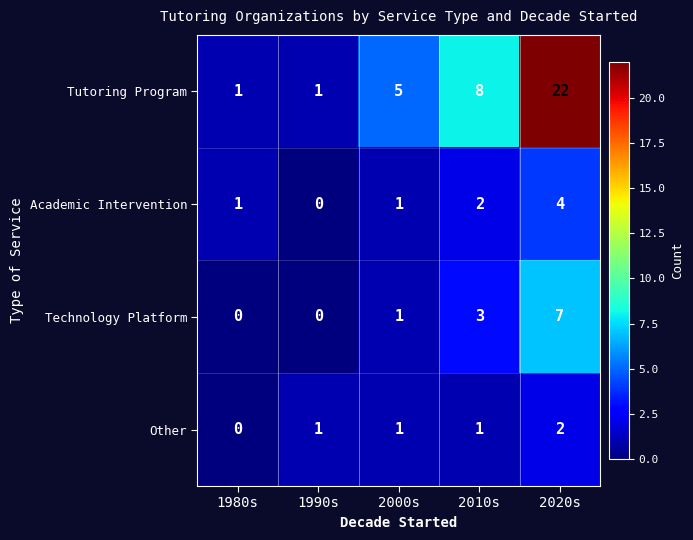

What is the sum of the Technology Platform values at 2020s and 2010s?

10